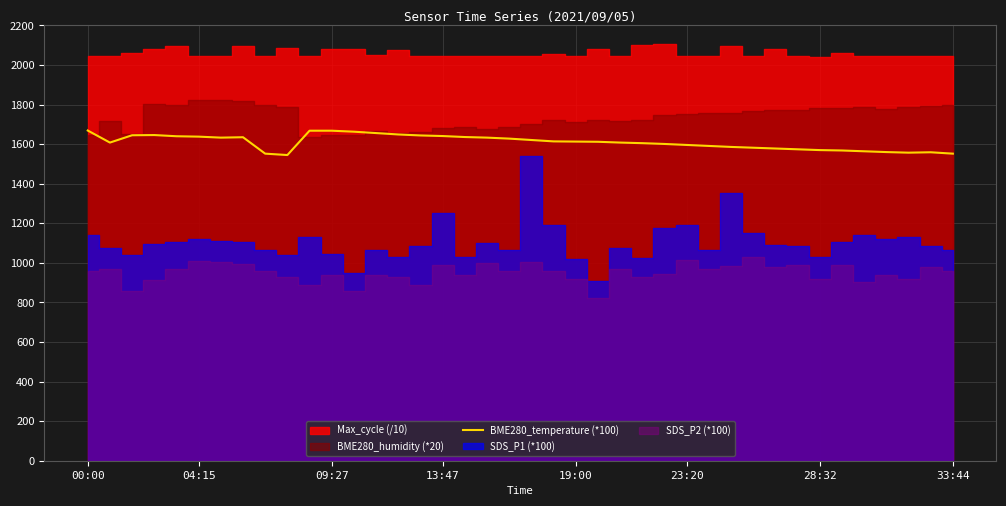

What is the minimum value for BME280_temperature (*100)?

1545.0